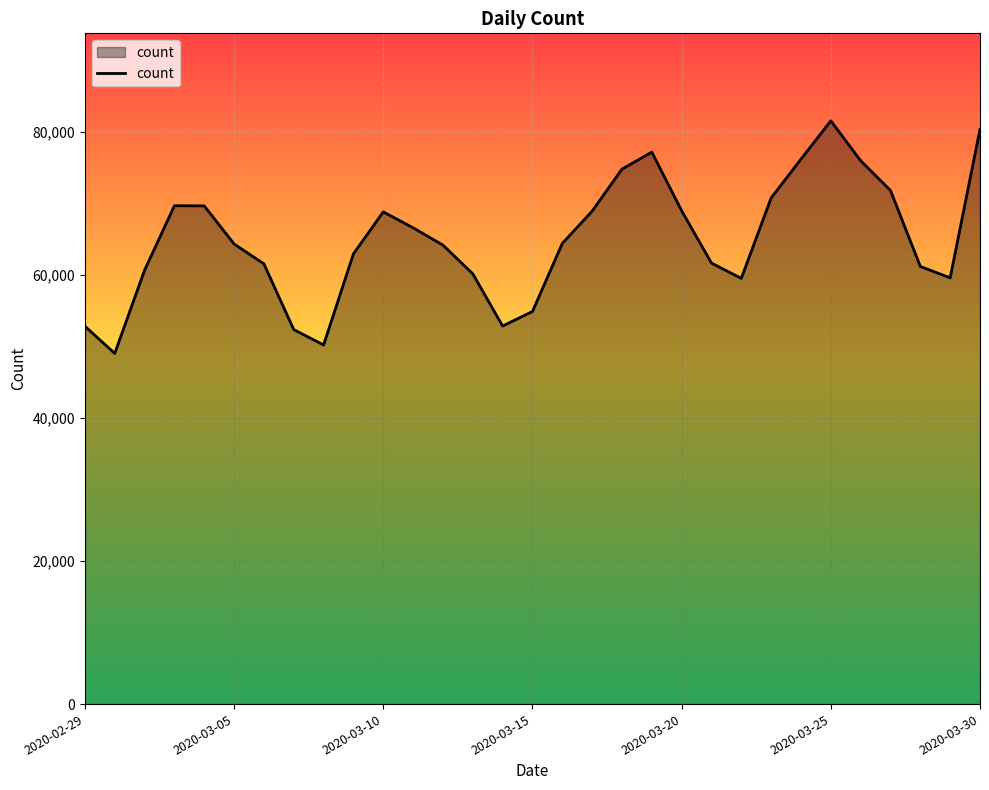

What is the difference between the maximum and minimum values?

32509